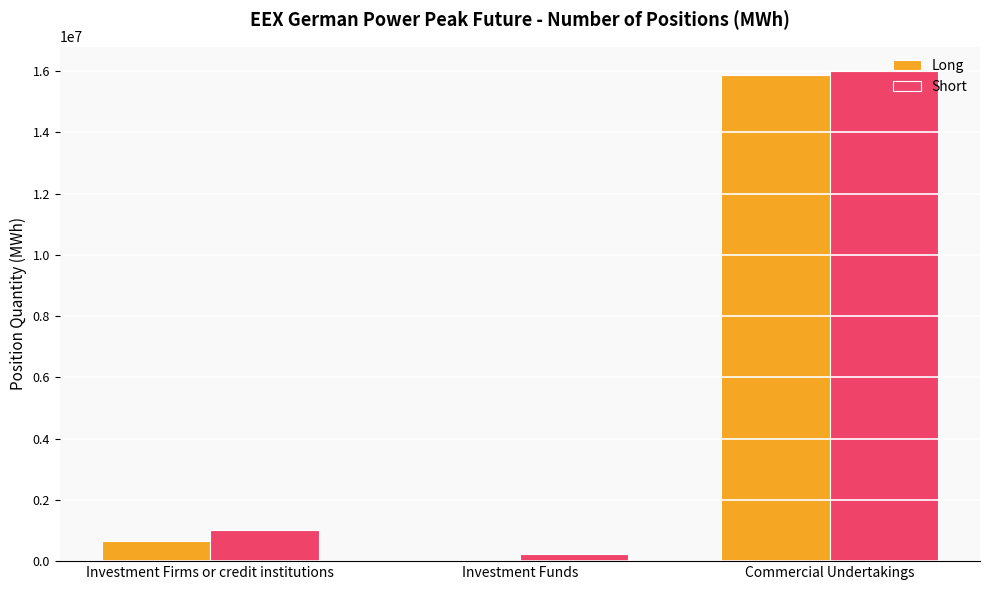

What is the greatest value displayed?

15997452